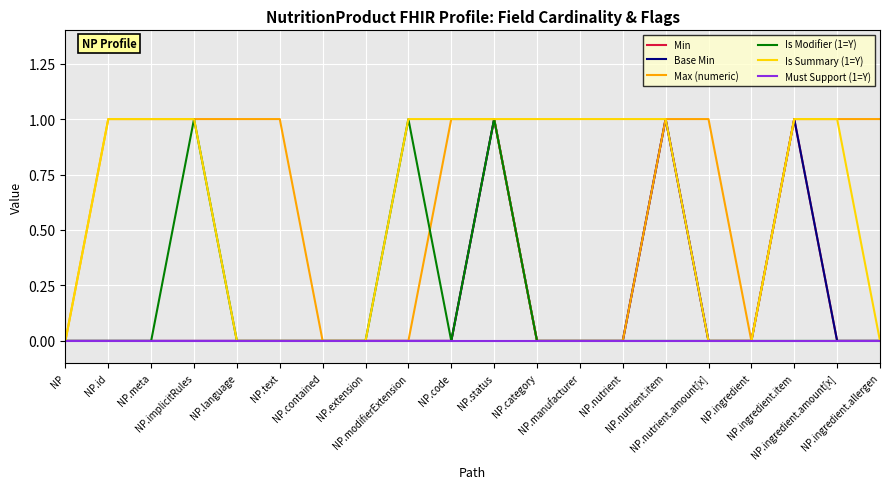

What is the total value across all series at NP.id?

2